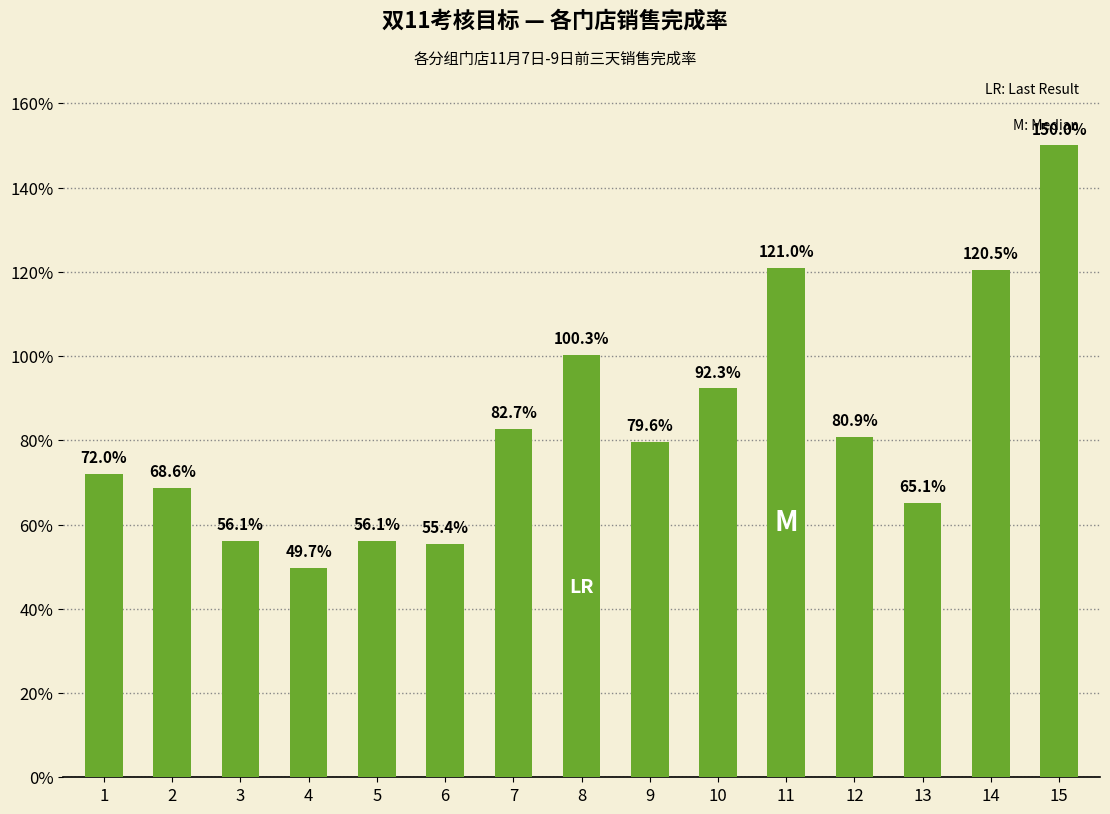

Reading right to left, transcribe all the data shown in this chart.

1.5	1.2	0.7	0.8	1.2	0.9	0.8	1.0	0.8	0.6	0.6	0.5	0.6	0.7	0.7